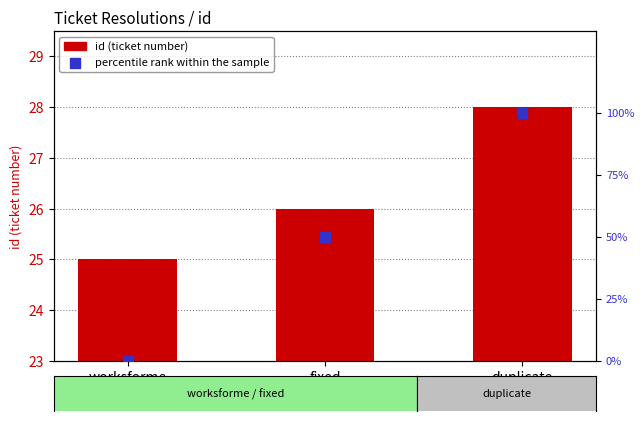

Is the value of percentile rank within the sample at duplicate greater than the value of id at worksforme?

Yes